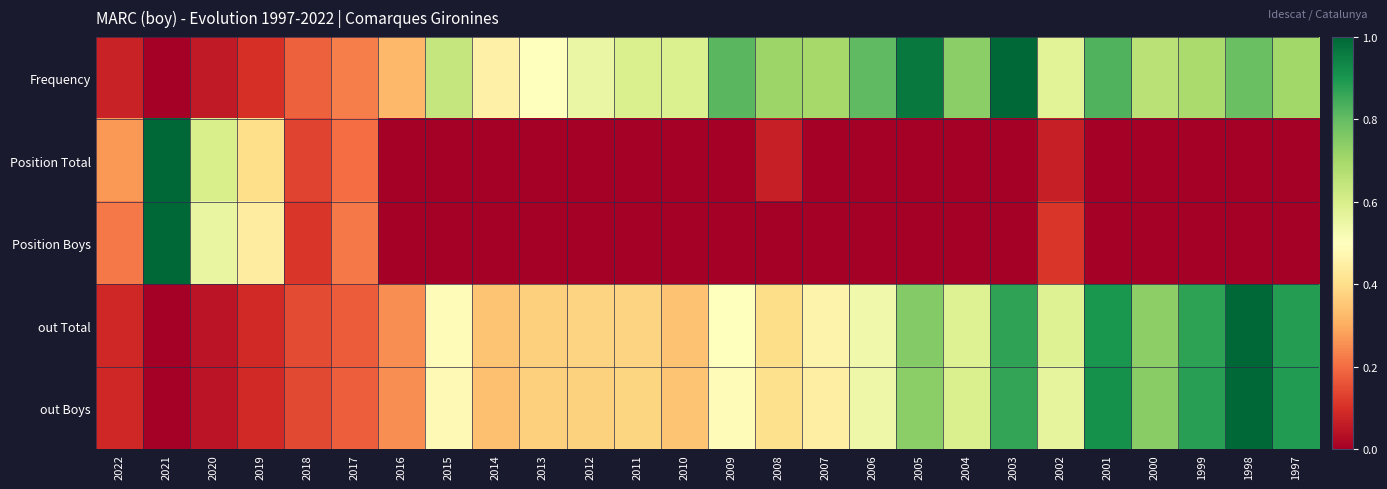

Which series has the largest total across all categories?

Frequency